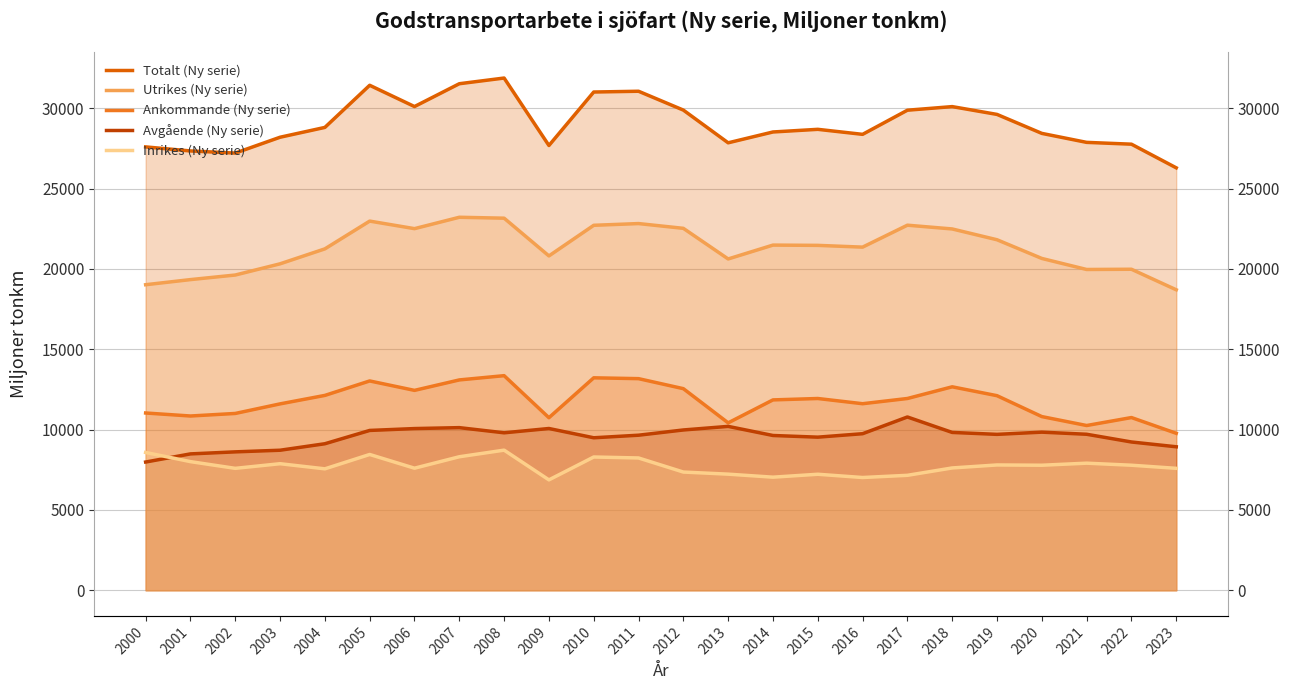

Reading right to left, transcribe all the data shown in this chart.

Totalt (Ny serie): 2023=26288.3	2022=27760.2	2021=27873.0	2020=28431.8	2019=29612.4	2018=30098.2	2017=29874.0	2016=28372.0	2015=28684.3	2014=28519.6	2013=27845.4	2012=29881.3	2011=31054.0	2010=31006.4	2009=27678.3	2008=31876.2	2007=31521.7	2006=30101.9	2005=31425.4	2004=28803.6	2003=28192.2	2002=27206.5	2001=27339.6	2000=27590.5
Utrikes (Ny serie): 2023=18699.3	2022=19977.4	2021=19962.8	2020=20649.7	2019=21813.1	2018=22484.8	2017=22719.2	2016=21353.9	2015=21463.4	2014=21480.6	2013=20618.3	2012=22523.3	2011=22820.2	2010=22712.3	2009=20807.3	2008=23155.3	2007=23211.8	2006=22504.0	2005=22974.0	2004=21245.9	2003=20315.5	2002=19618.1	2001=19332.9	2000=19014.5
Ankommande (Ny serie): 2023=9768.9	2022=10749.0	2021=10253.3	2020=10809.1	2019=12109.7	2018=12661.7	2017=11934.8	2016=11610.1	2015=11934.3	2014=11847.5	2013=10418.8	2012=12546.7	2011=13169.6	2010=13221.7	2009=10739.7	2008=13355.4	2007=13090.4	2006=12440.2	2005=13026.9	2004=12126.9	2003=11599.8	2002=11004.0	2001=10845.5	2000=11032.7
Avgående (Ny serie): 2023=8930.5	2022=9228.4	2021=9709.6	2020=9840.6	2019=9703.5	2018=9823.1	2017=10784.4	2016=9743.8	2015=9529.1	2014=9633.1	2013=10199.5	2012=9976.6	2011=9650.6	2010=9490.6	2009=10067.6	2008=9799.9	2007=10121.4	2006=10063.8	2005=9947.0	2004=9119.1	2003=8715.7	2002=8614.1	2001=8487.5	2000=7981.7
Inrikes (Ny serie): 2023=7589.0	2022=7782.8	2021=7910.1	2020=7782.1	2019=7799.3	2018=7613.4	2017=7154.8	2016=7018.1	2015=7220.9	2014=7039.0	2013=7227.0	2012=7358.0	2011=8233.8	2010=8294.0	2009=6871.0	2008=8720.8	2007=8309.9	2006=7597.9	2005=8451.4	2004=7557.7	2003=7876.7	2002=7588.3	2001=8006.7	2000=8576.1